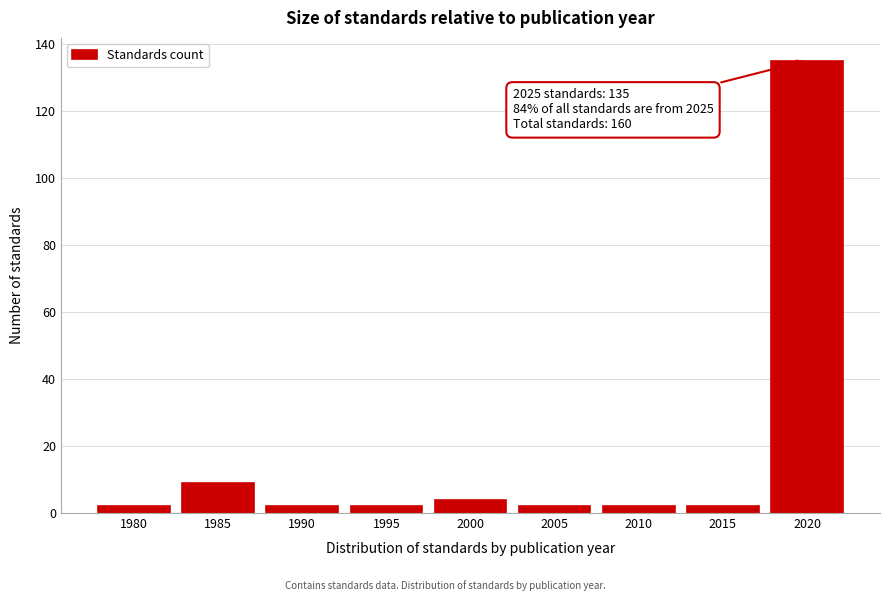

Reading left to right, what are all the values shown in this chart?

2	9	2	2	4	2	2	2	135